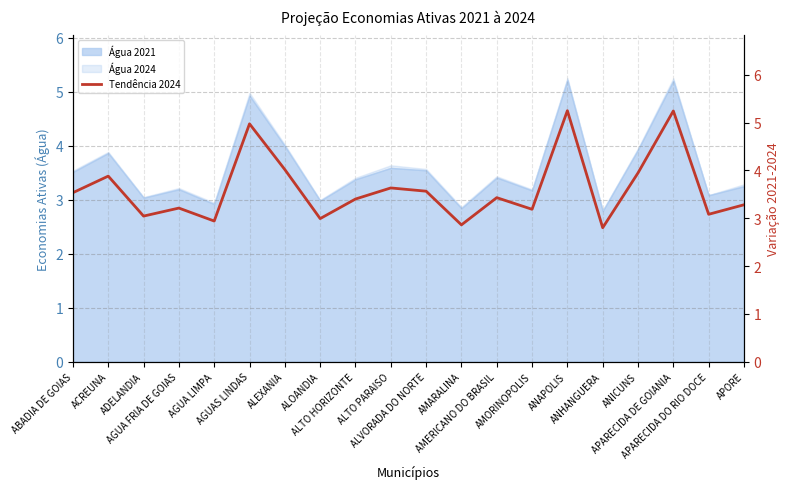

At which label is the value closest to 4?

ALEXANIA